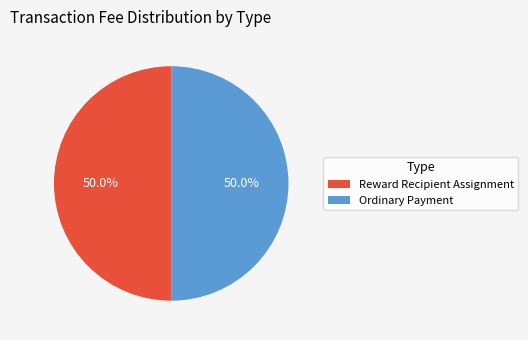

What is the ratio of the value at Ordinary Payment to the value at Reward Recipient Assignment?

1.0